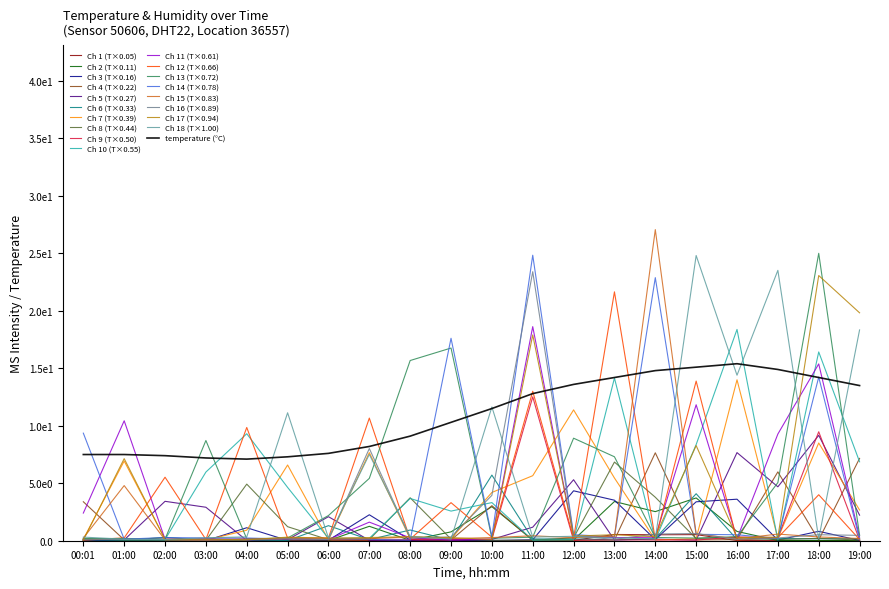

Does the chart display data point markers on the line(s)?

No